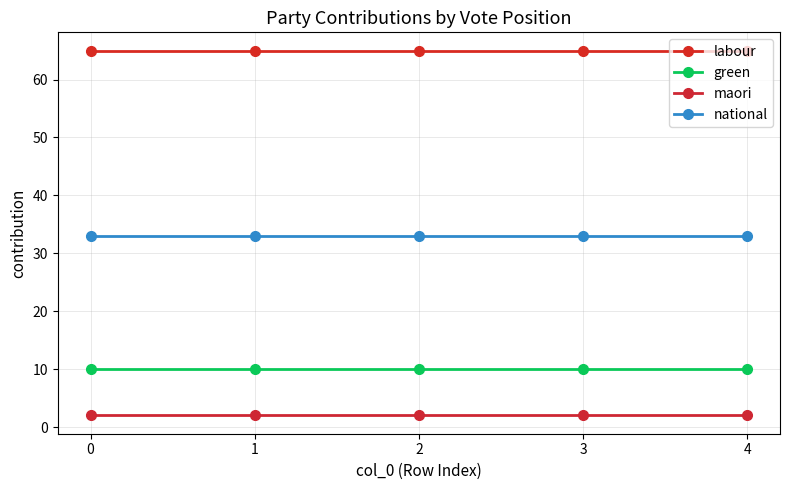

Reading right to left, transcribe all the data shown in this chart.

labour: 4=65	3=65	2=65	1=65	0=65
green: 4=10	3=10	2=10	1=10	0=10
maori: 4=2	3=2	2=2	1=2	0=2
national: 4=33	3=33	2=33	1=33	0=33